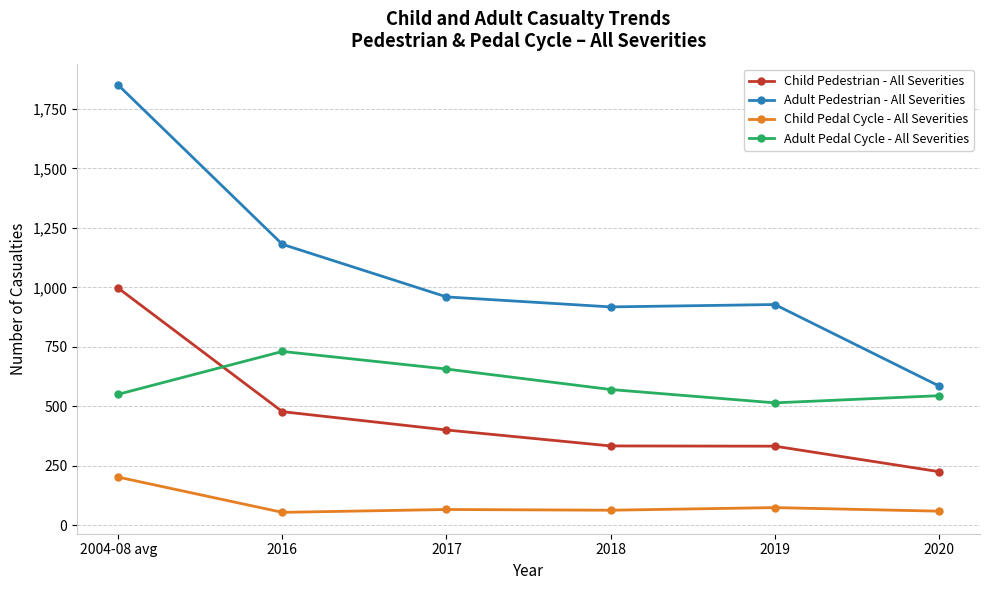

Does the chart display data point markers on the line(s)?

Yes